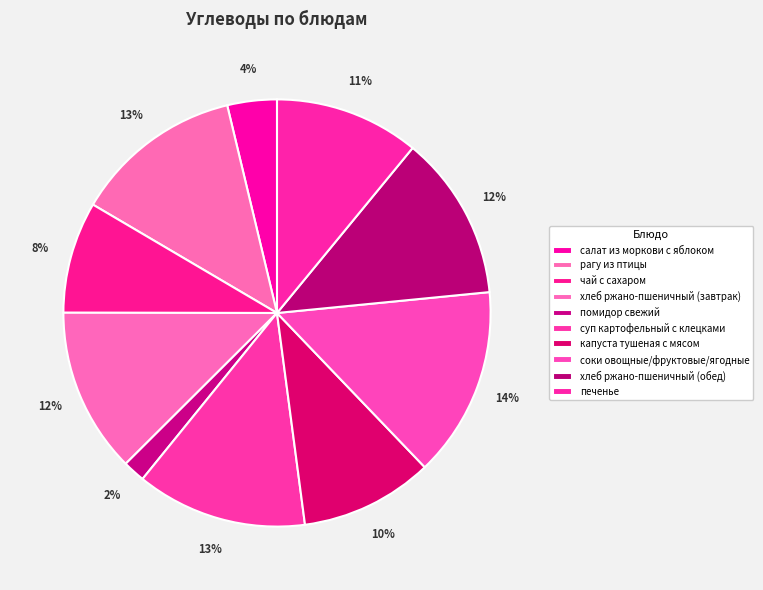

To the nearest percent, what is the average slice percentage?

10%